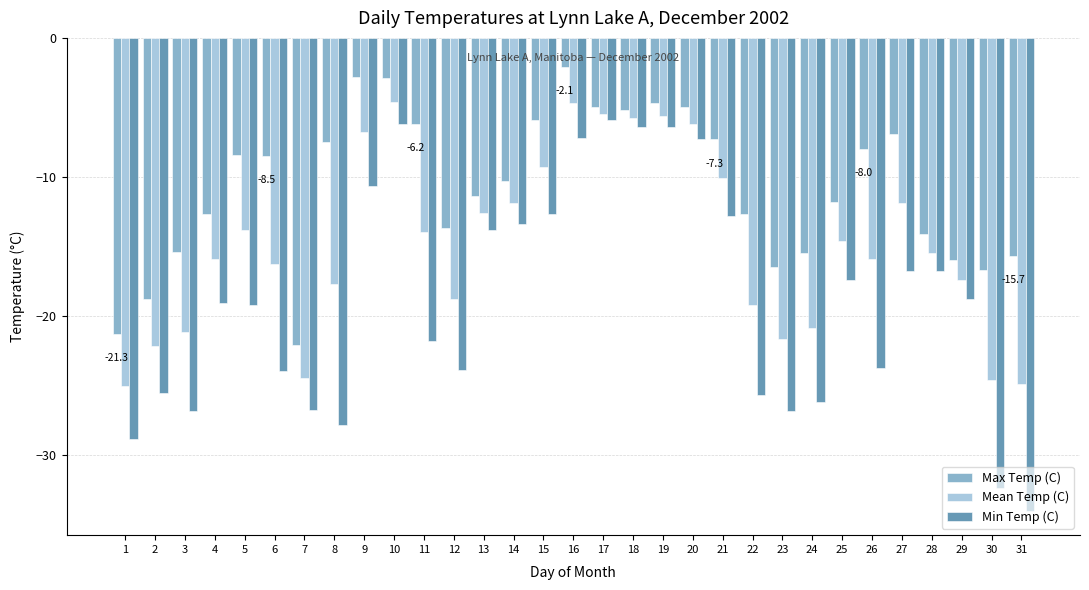

Which series has the largest total across all categories?

Max Temp (C)